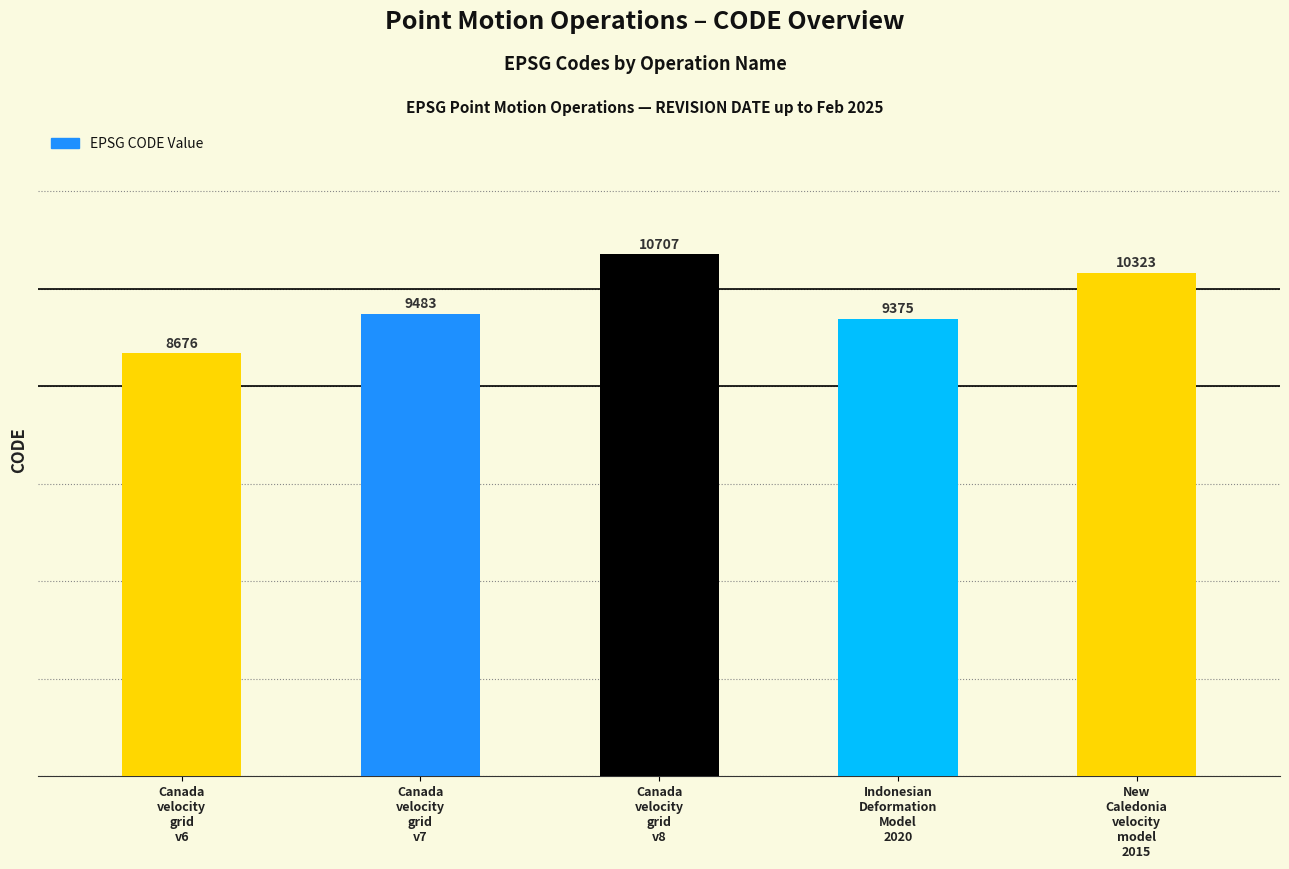

What is the difference between the values at Canada
velocity
grid
v8 and Canada
velocity
grid
v7?

1224